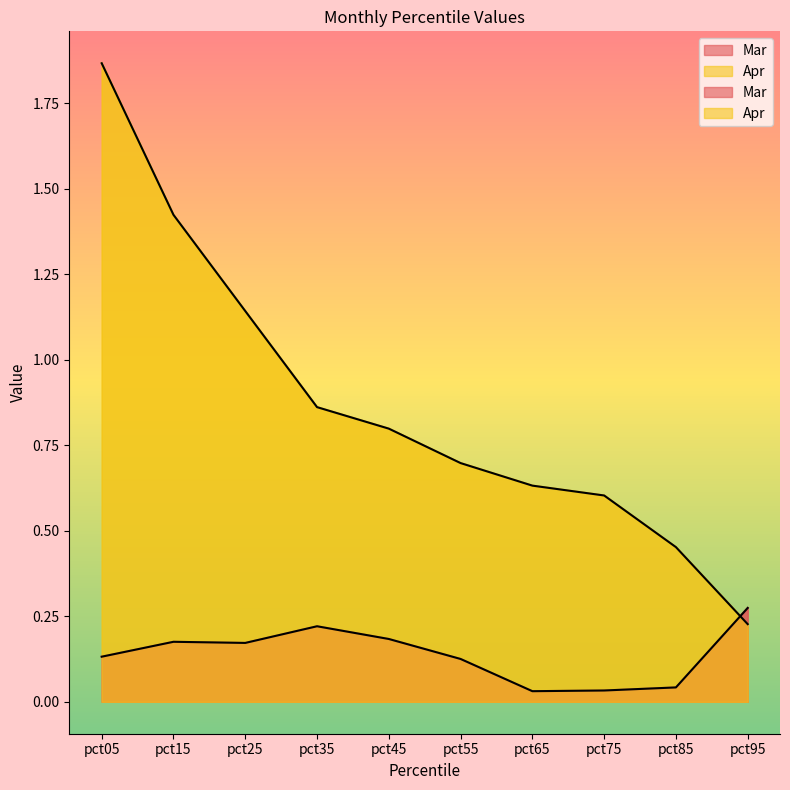

How many distinct data groups are displayed?

2